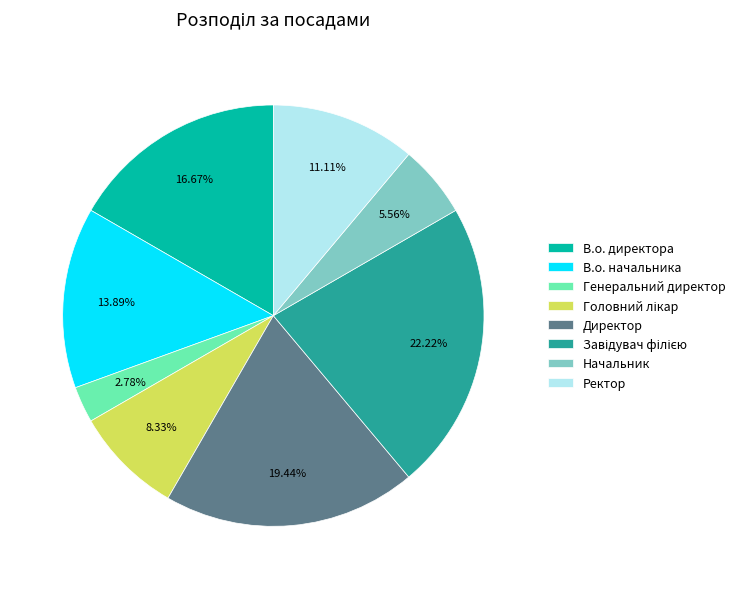

Which slice is the smallest?

Генеральний директор